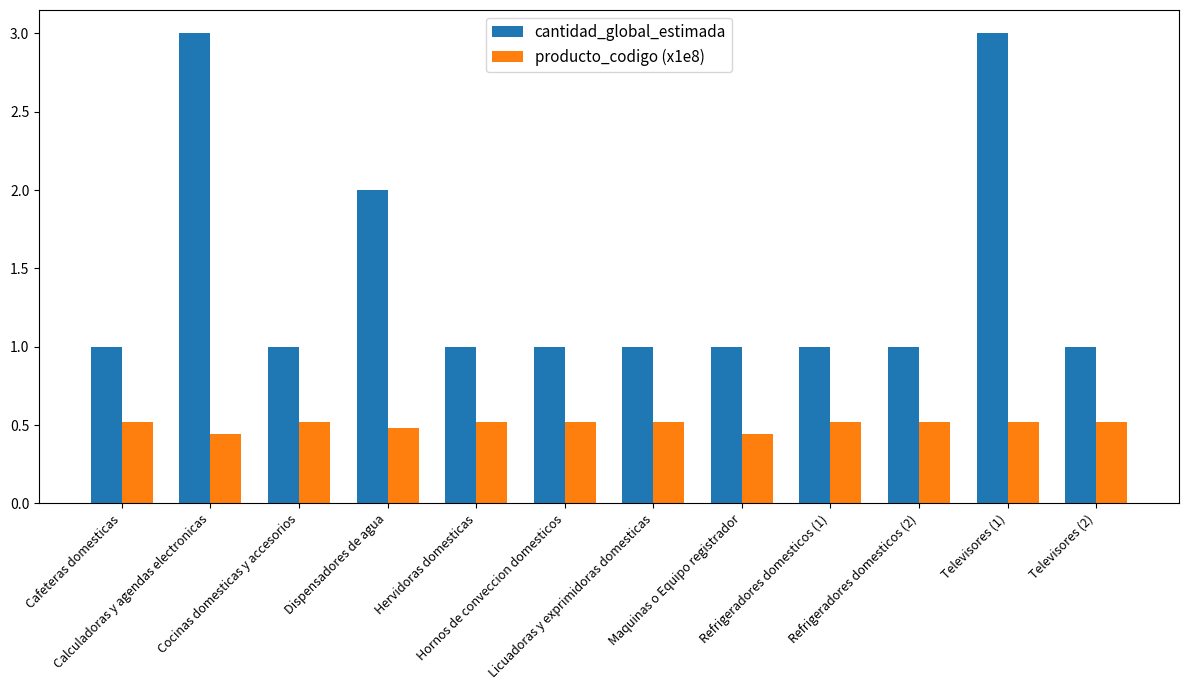

At how many categories does at least one series exceed 0?

12